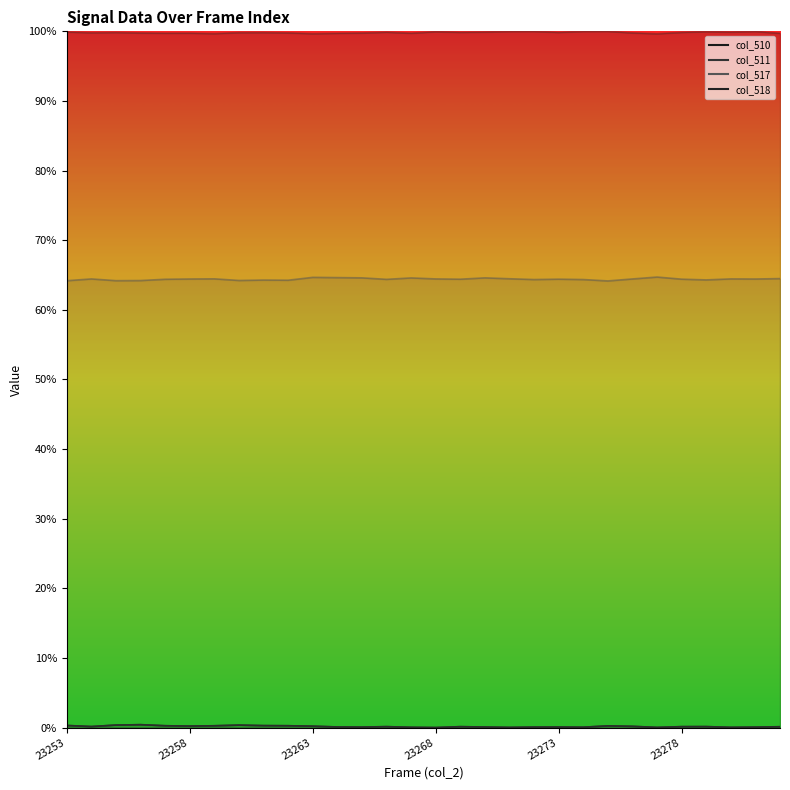

True or false: col_510 has more than 1 interior local peaks.

True